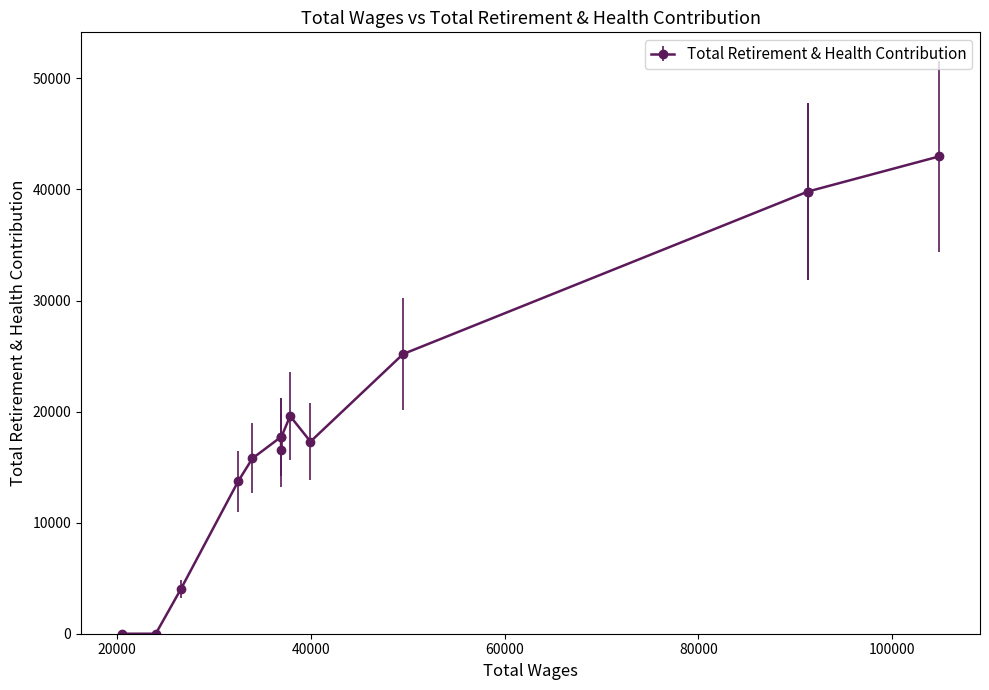

The value at 36916.0 is 17704. True or false?

True